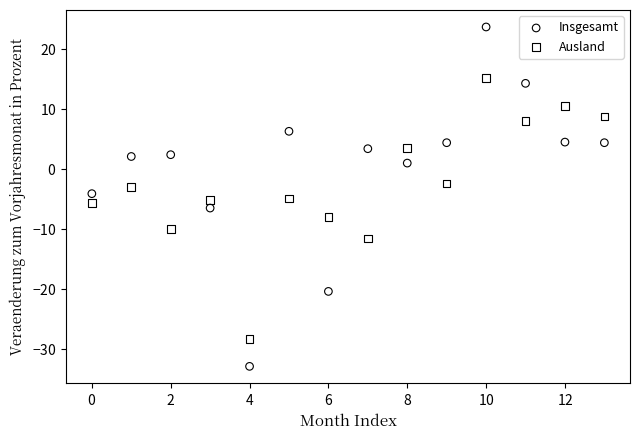

Which series reaches the maximum Y coordinate?

Insgesamt